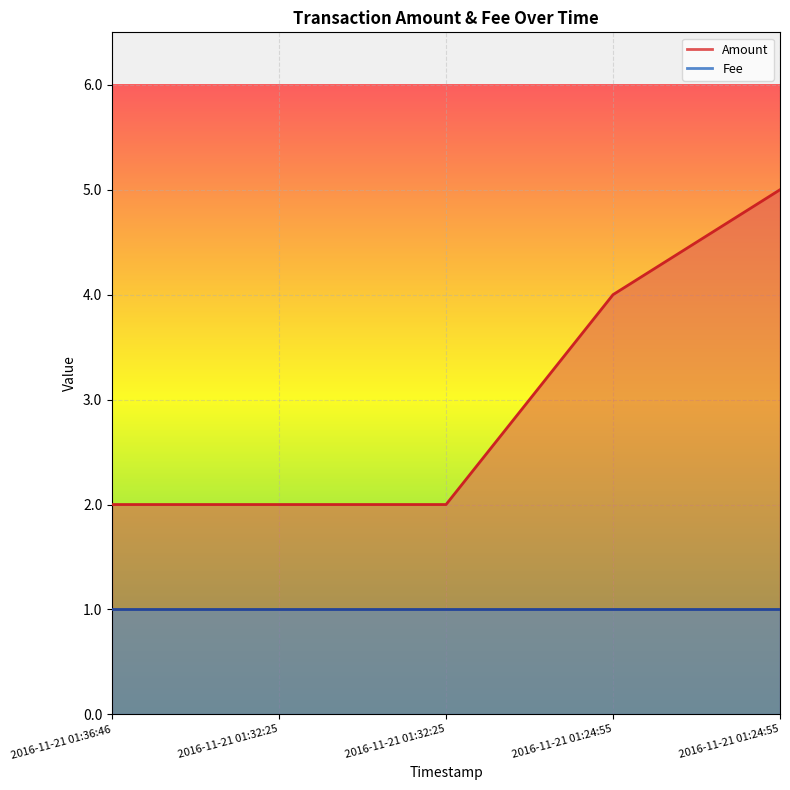

True or false: there are more than 2 points higher than both neighbors.

False